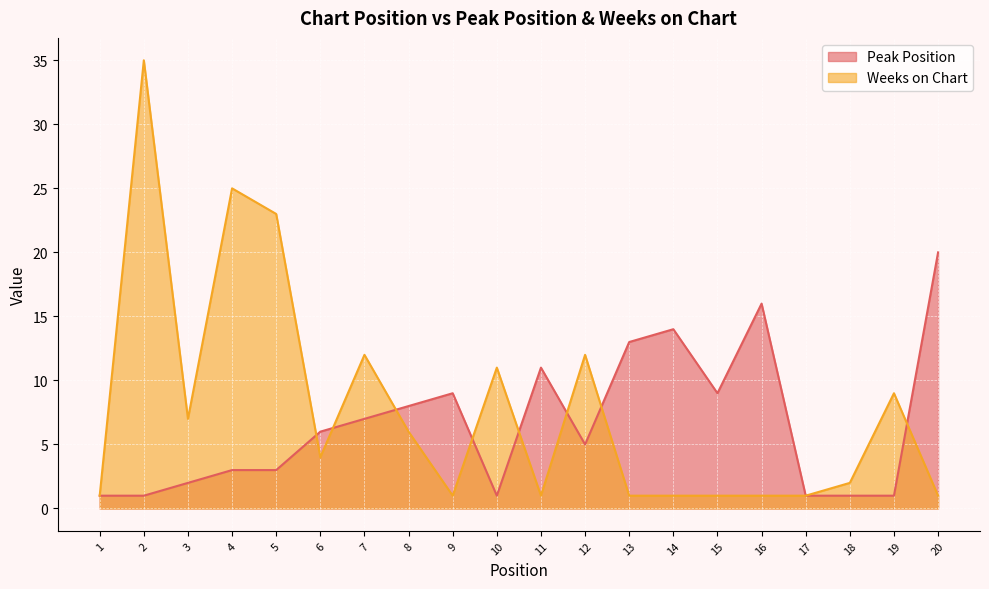

List the series in order of their overall mean, lowest first.

Peak Position, Weeks on Chart